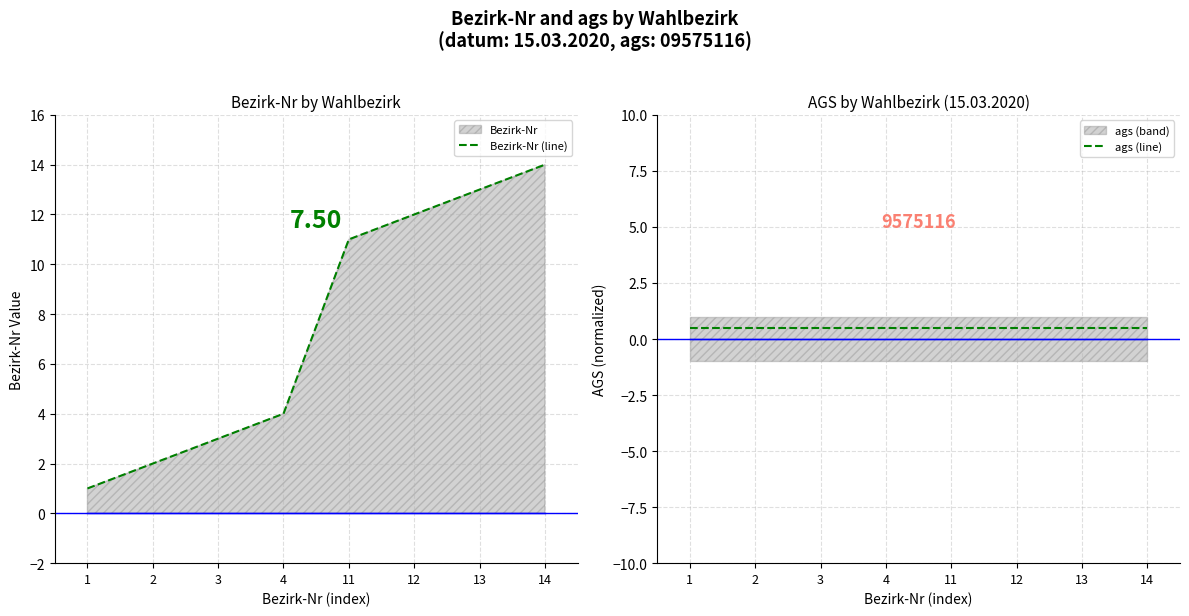

What is the average value of the ags (line) series?

0.5